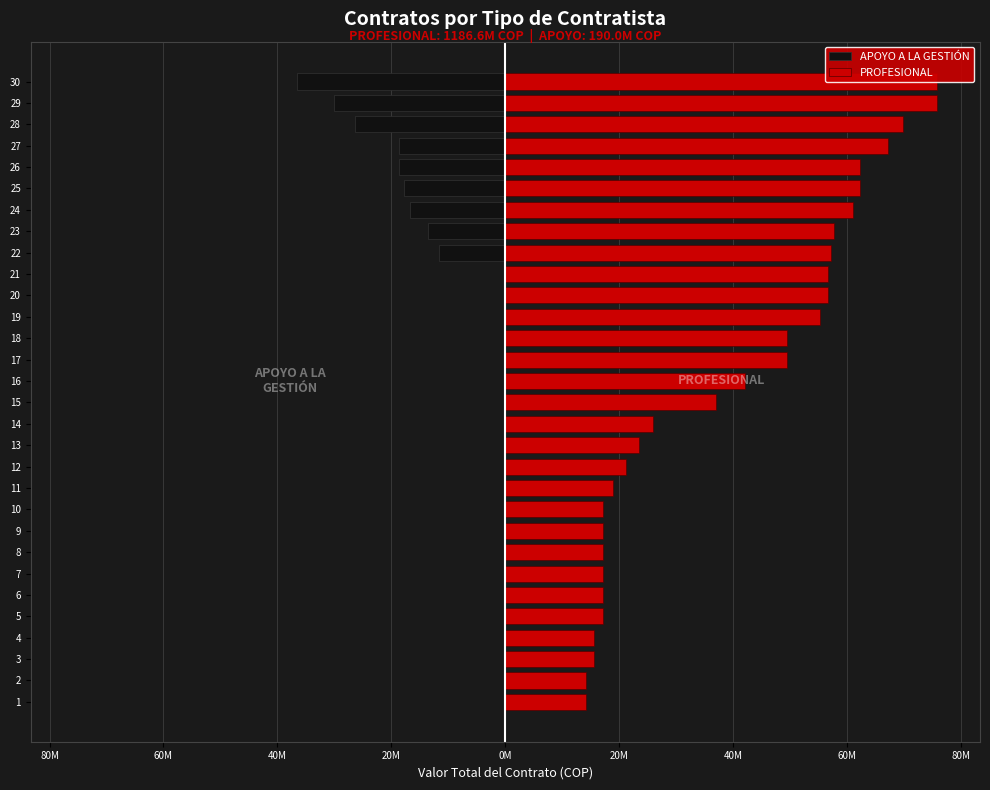

How many bars are there in total?

60